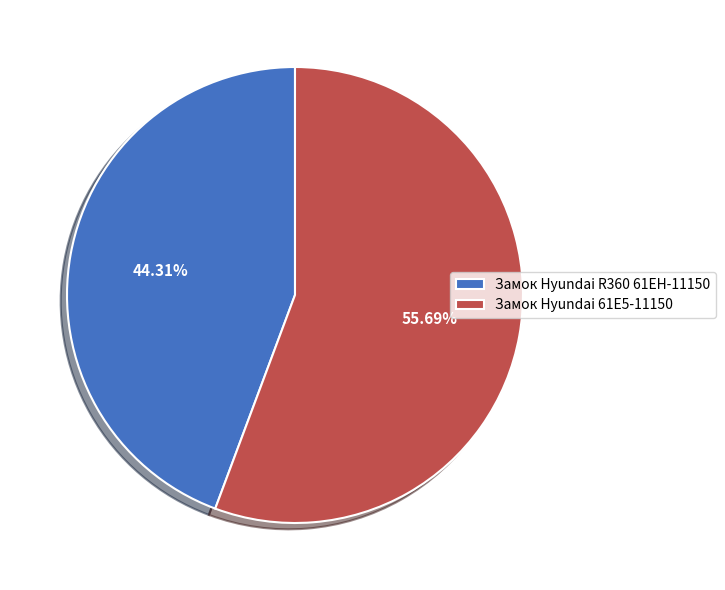

Combined, do Замок Hyundai R360 61EH-11150 and Замок Hyundai 61E5-11150 account for over 50%?

Yes